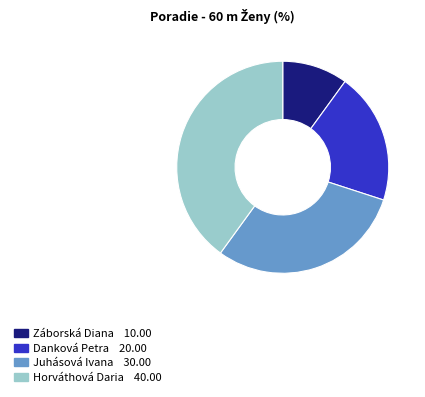

Which has a higher value, Juhásová Ivana or Horváthová Daria?

Horváthová Daria